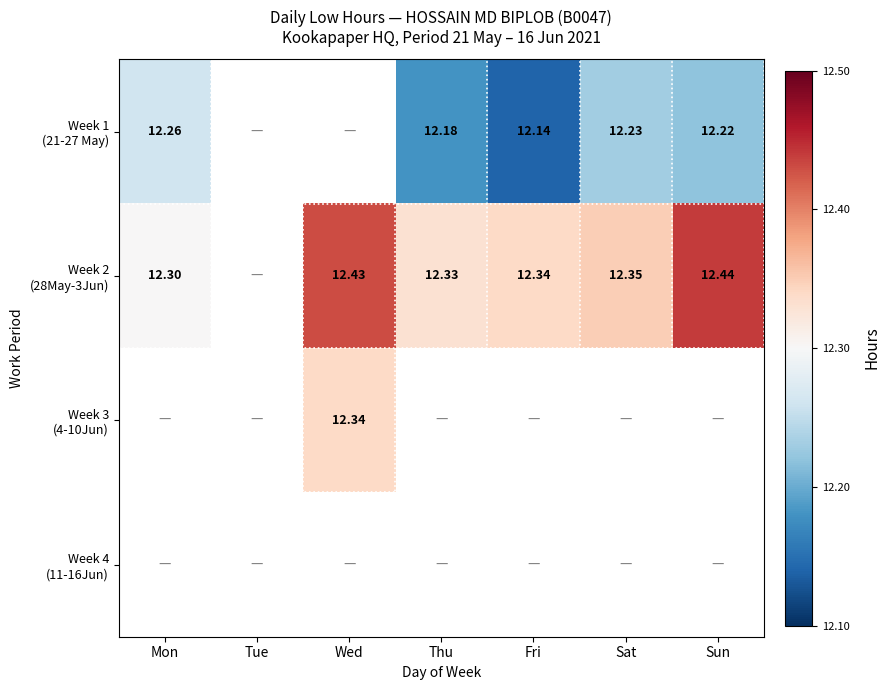

Which series has the widest spread of values?

Week 2 (28May-3Jun)